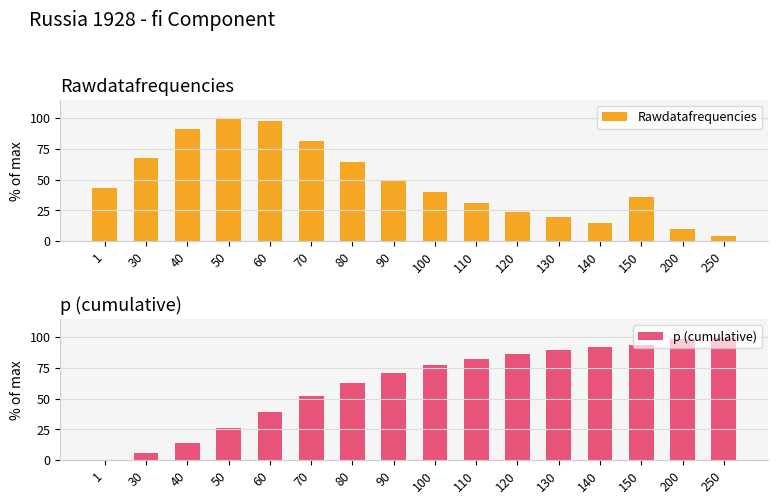

How many data points in p (cumulative) are above 77?

8